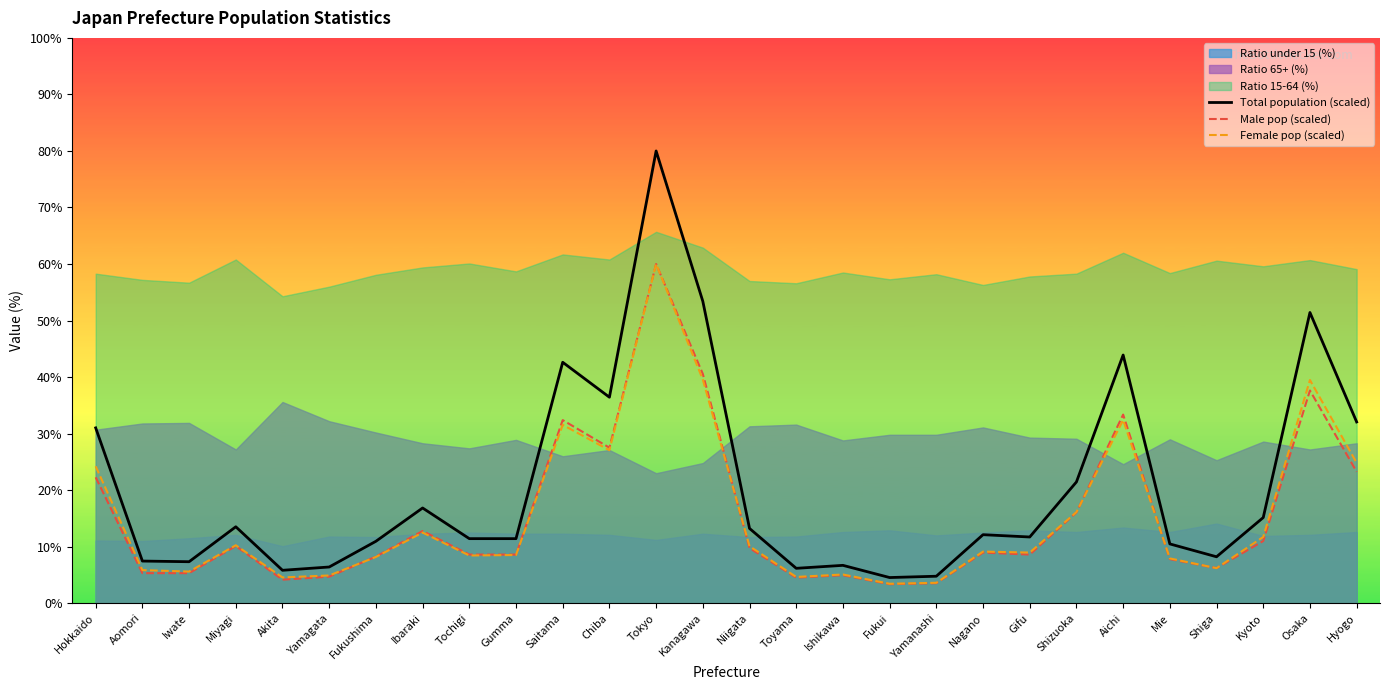

Is it true that Female pop (scaled) equals 1.0 at Fukui?

False